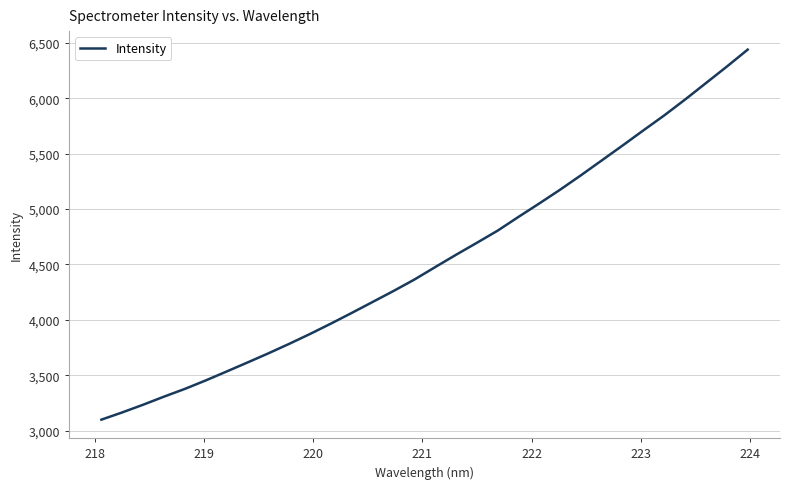

Count the number of data series in this chart.

1